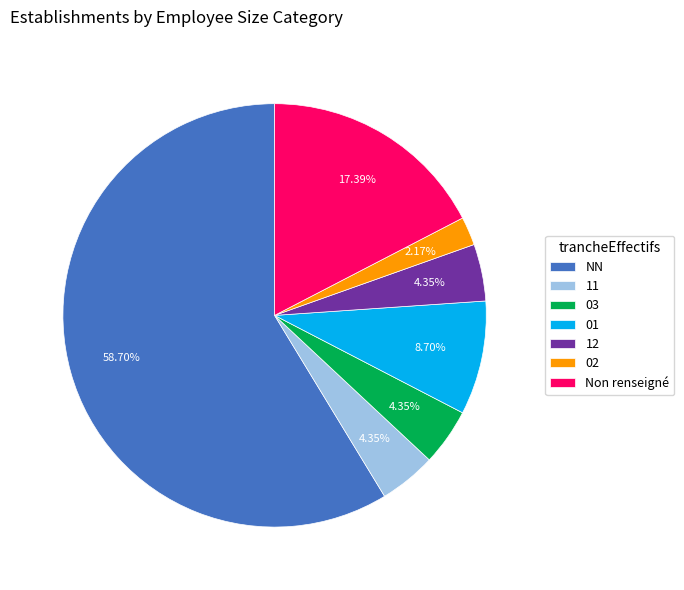

To the nearest percent, what is the difference between the largest and smallest slice percentages?

57%